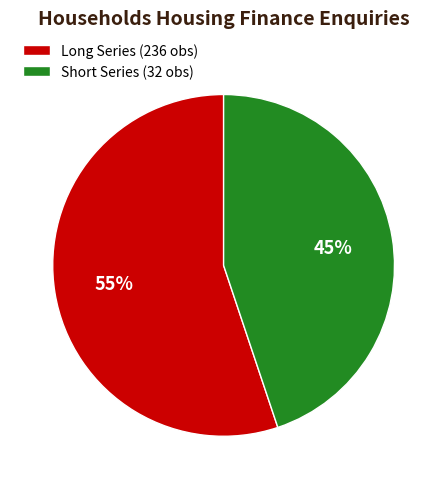

To the nearest percent, what is the average slice percentage?

50%